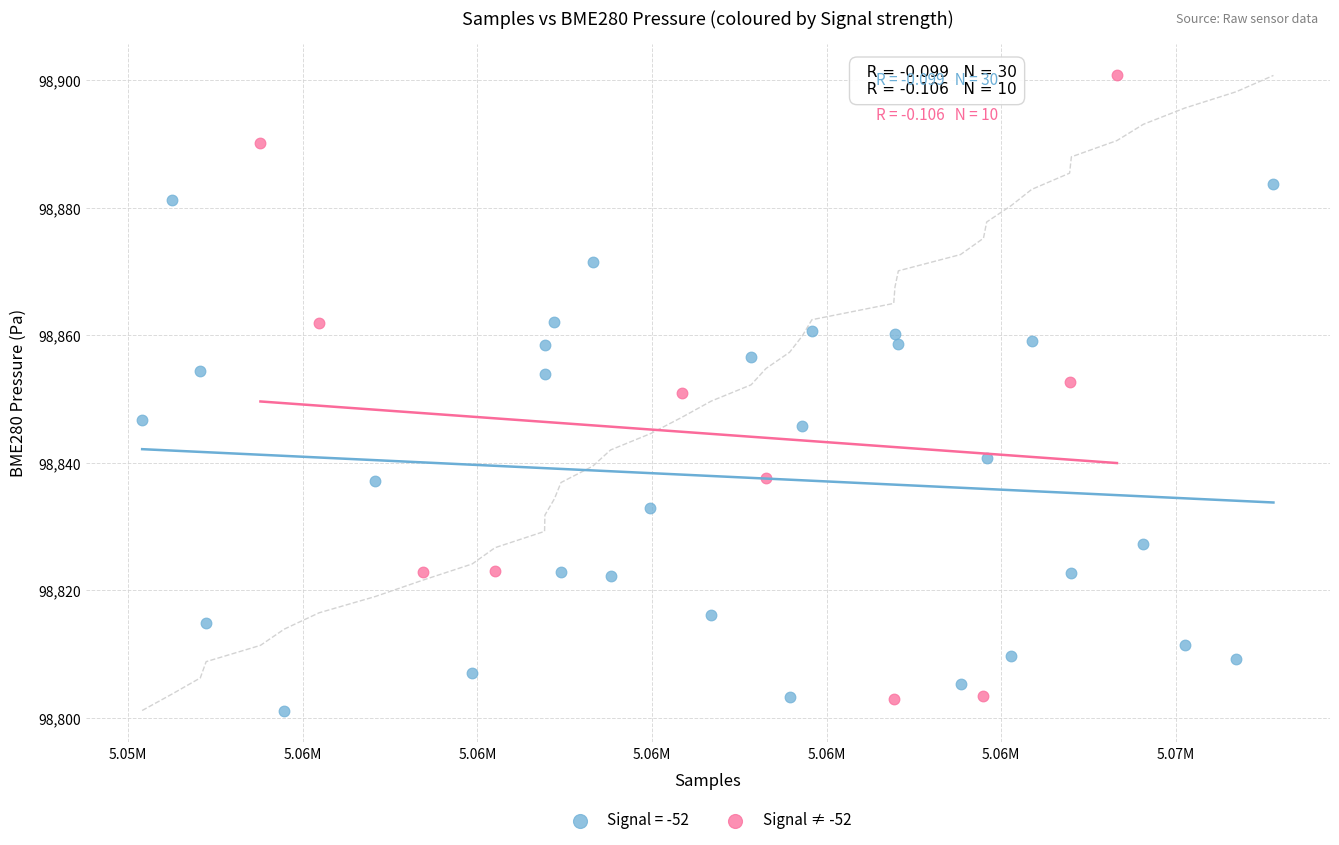

Which series has the largest Y range (max minus min)?

Signal ≠ -52